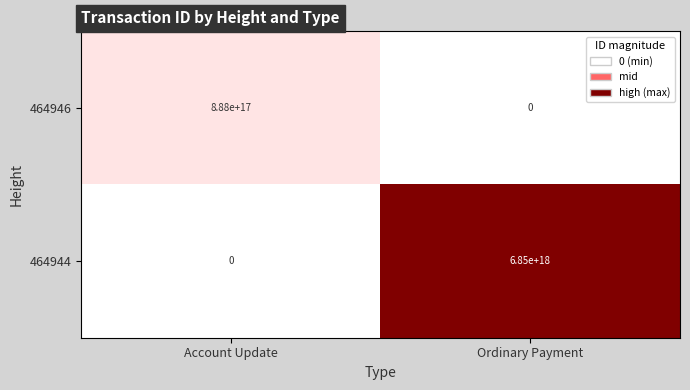

Which category has the highest value across all series?

Ordinary Payment